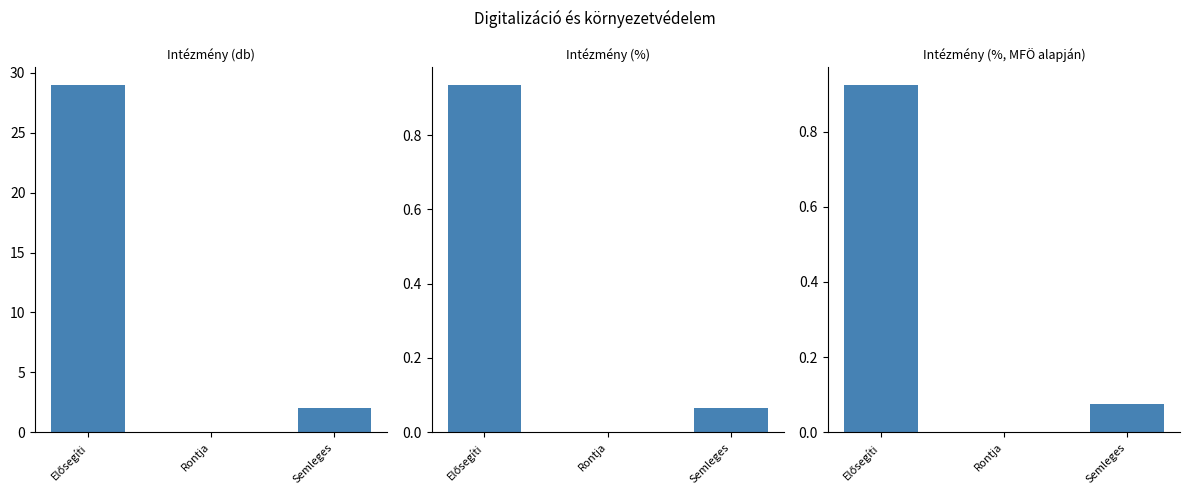

Is the value of Intézmény (%) at Rontja greater than the value of Intézmény (db) at Rontja?

No